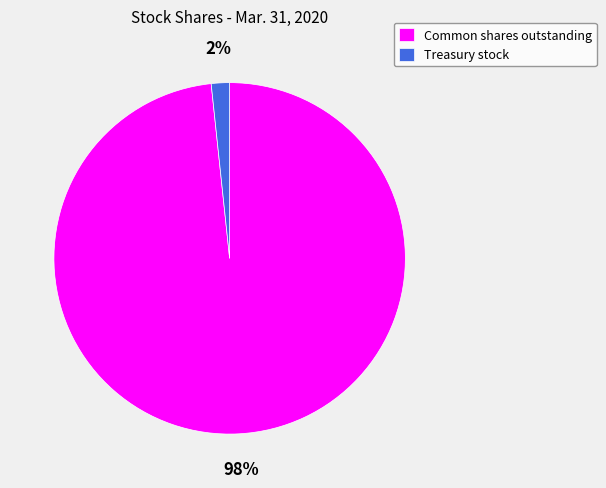

Is it true that Common shares outstanding is 87% of the pie?

False